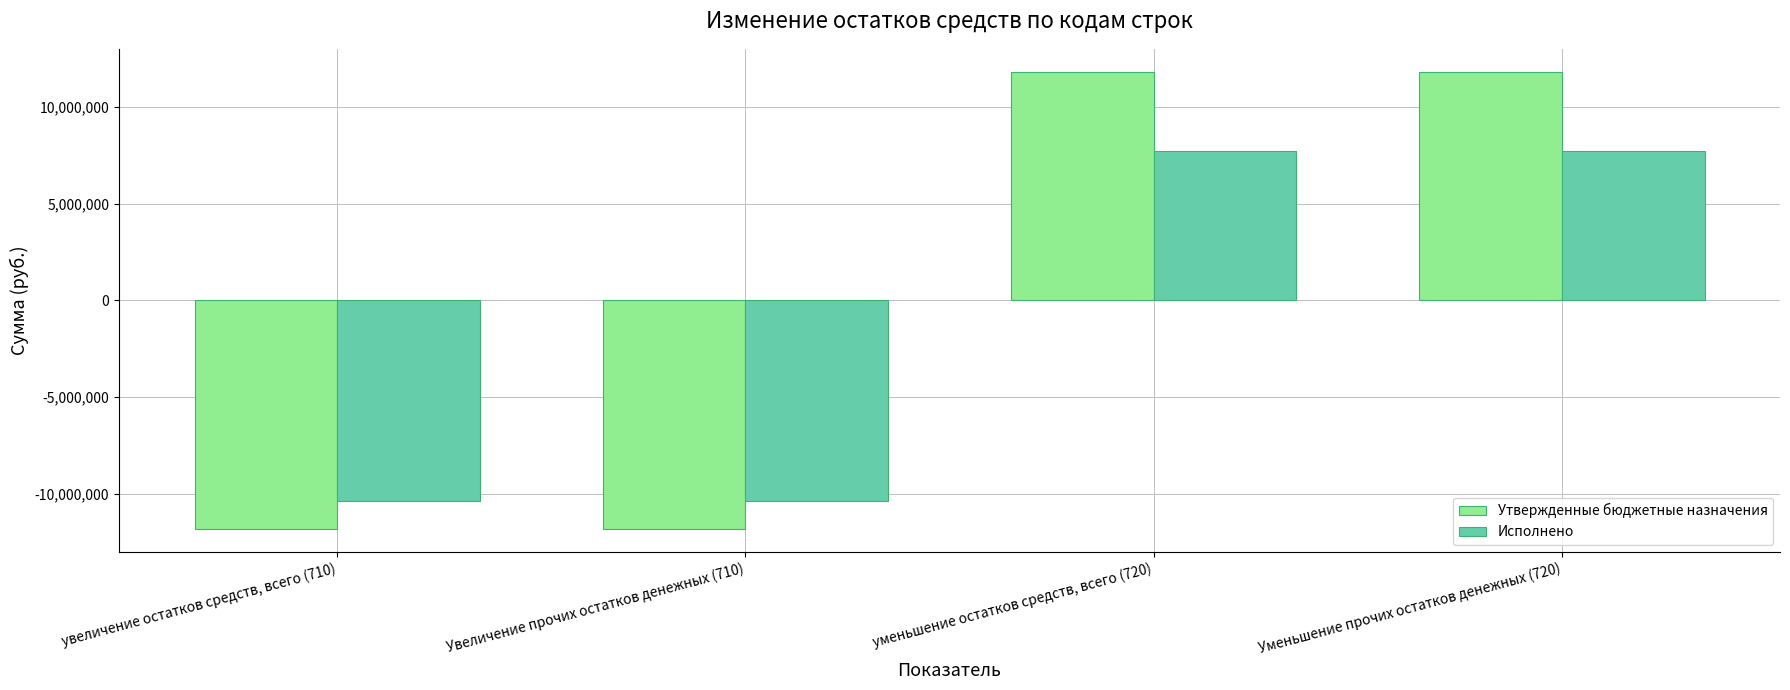

Which series changed the most between Увеличение прочих остатков денежных (710) and Уменьшение прочих остатков денежных (720)?

Утвержденные бюджетные назначения